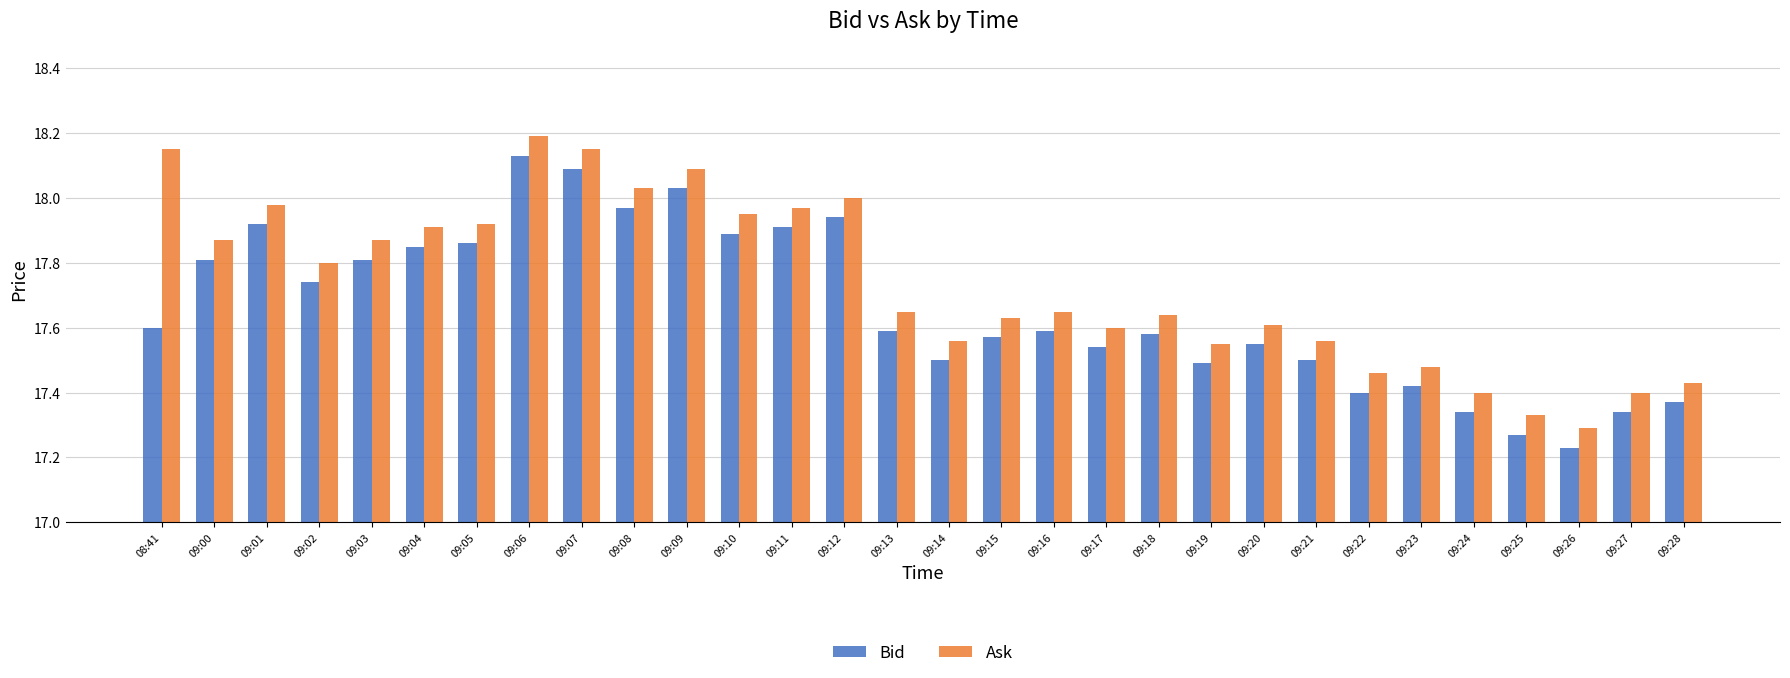

At which category is the sum across all series the highest?

09:06